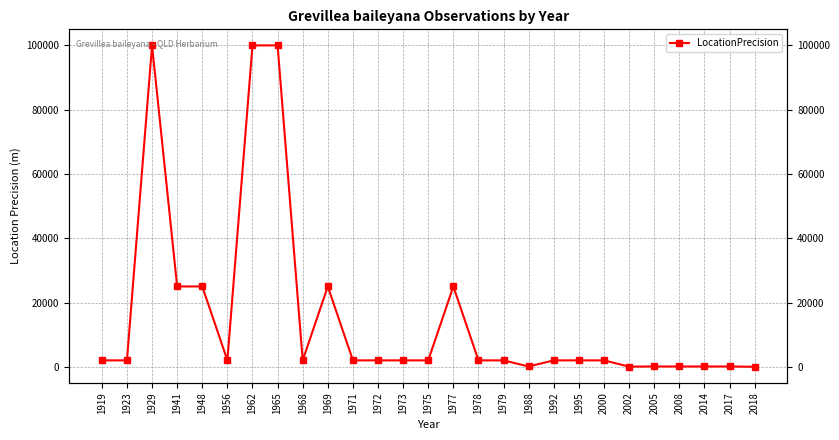

What value does the data have at 1971?

2000